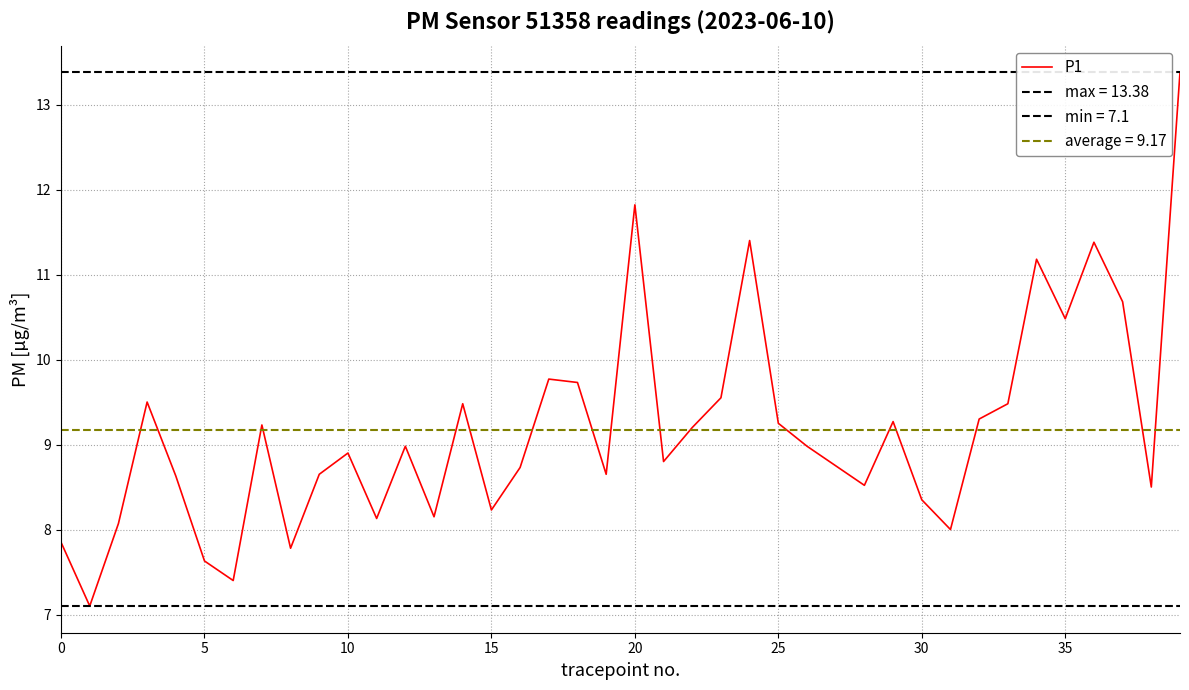

How many points are lower than both their immediate neighbors (excluding endpoints)?

12